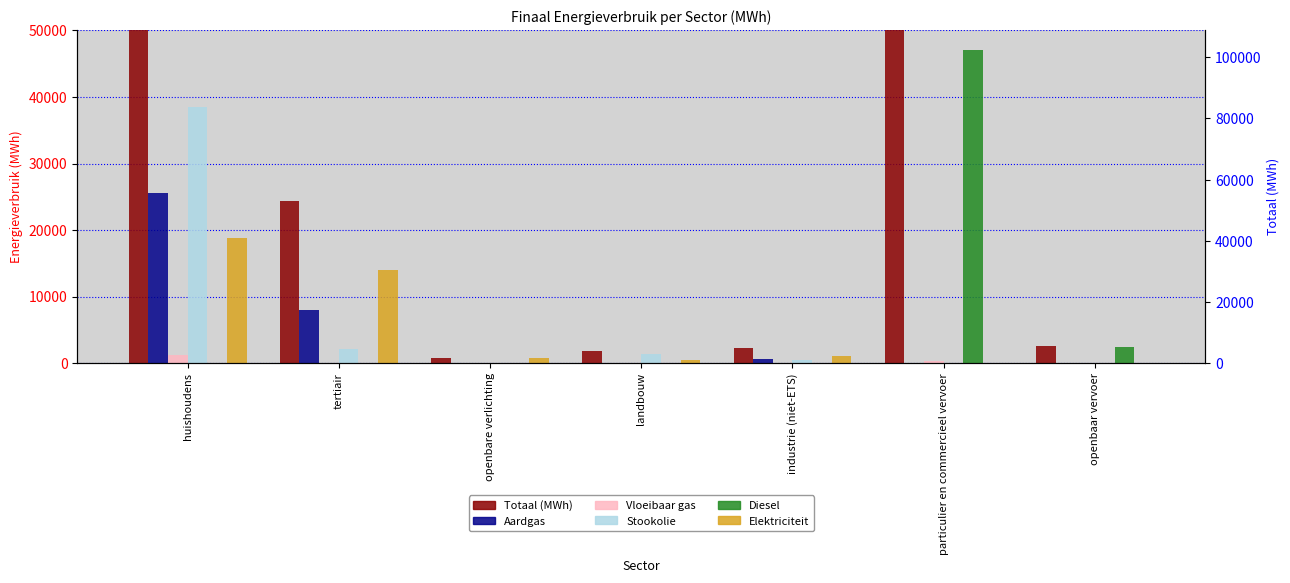

Between openbare verlichting and industrie (niet-ETS), which series saw the biggest shift?

Totaal (MWh)